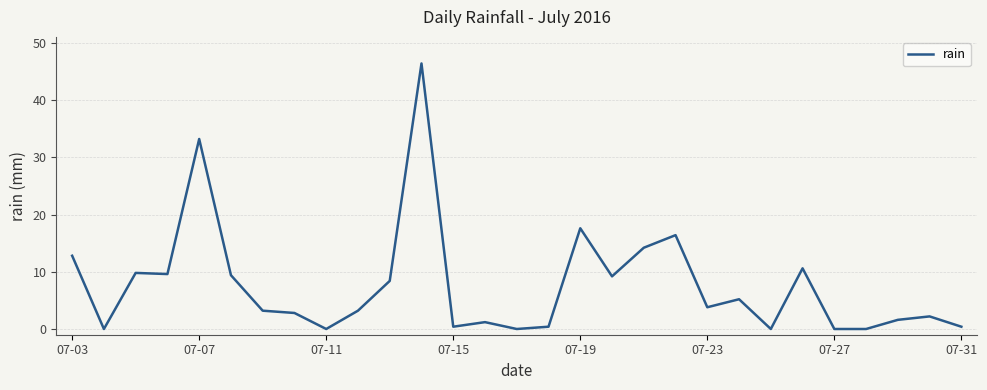

What is the difference between the maximum and minimum values?

46.4